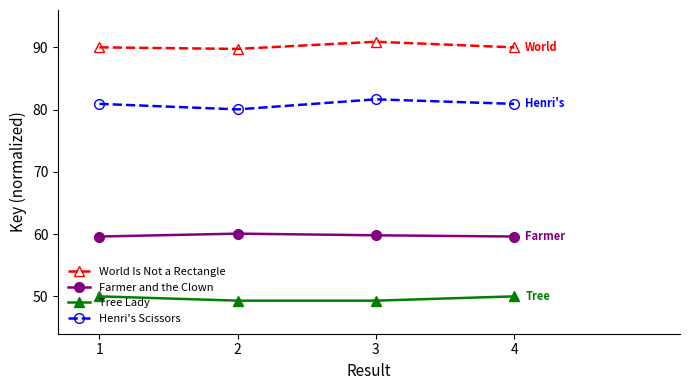

List the series in order of their peak value, highest first.

World Is Not a Rectangle, Henri's Scissors, Farmer and the Clown, Tree Lady